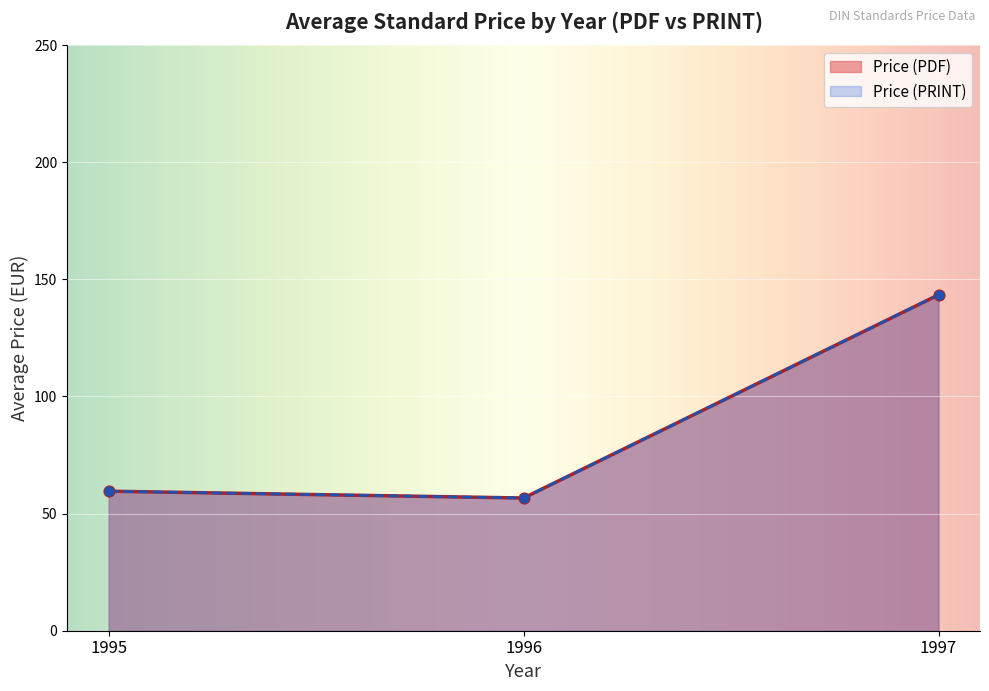

Which series has the largest total across all categories?

Price (PDF)